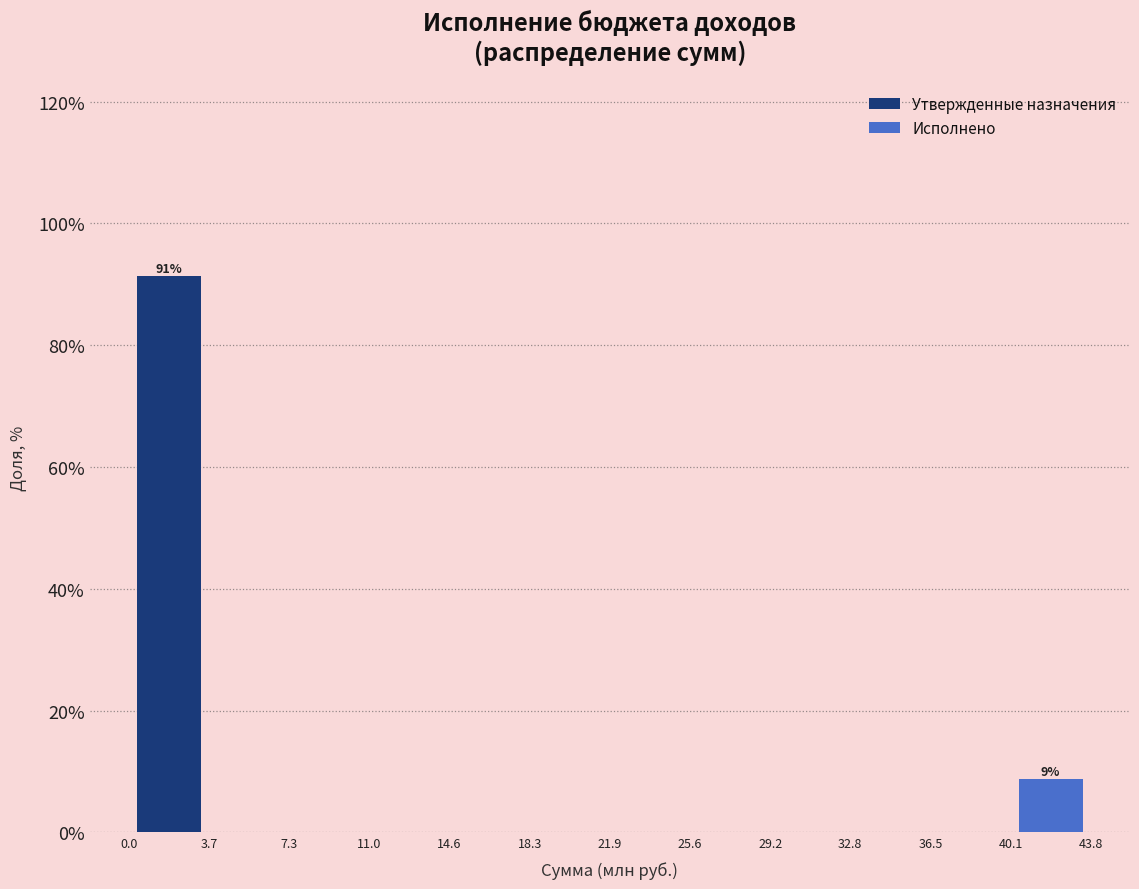

Reading right to left, transcribe all the data shown in this chart.

Утвержденные назначения: 40.1=0.0	32.8=0.0	25.6=0.0	18.3=0.0	11.0=0.0	3.7=91.3
Исполнено: 40.1=8.7	32.8=0.0	25.6=0.0	18.3=0.0	11.0=0.0	3.7=0.0